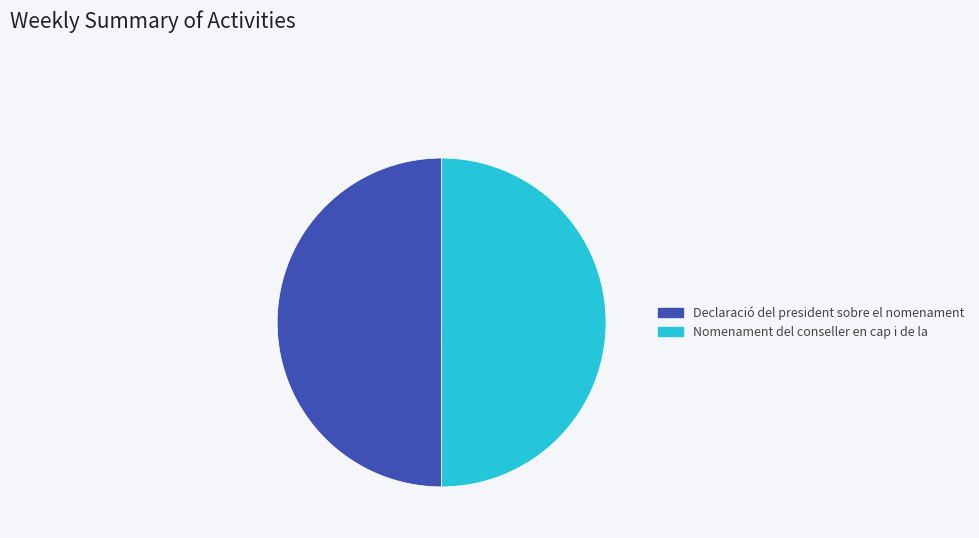

Approximately how many times larger is the value at Declaració del president sobre el nomenament compared to Nomenament del conseller en cap i de la?

1.0